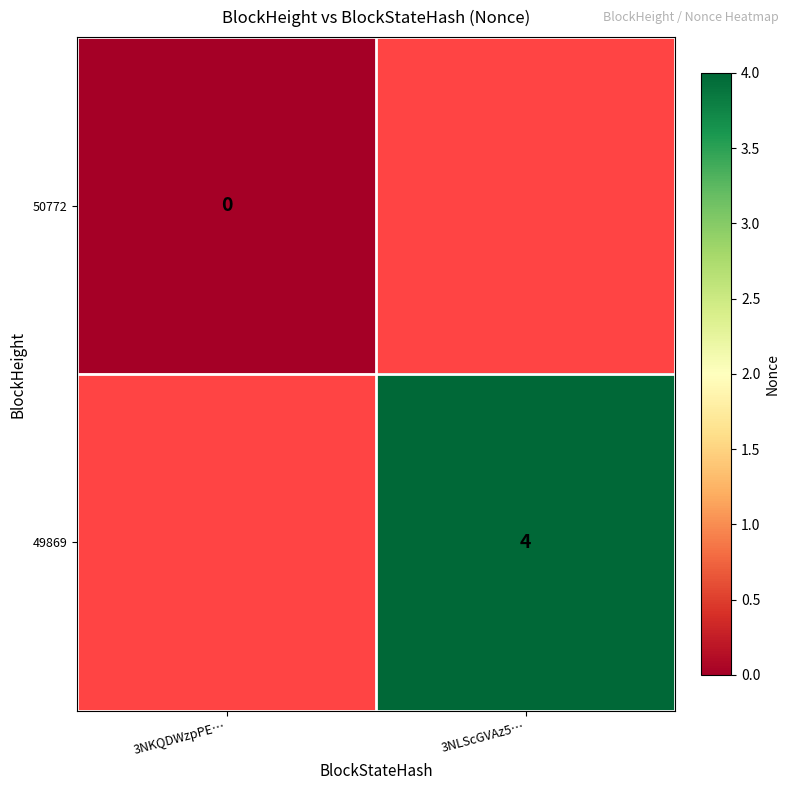

Is the value of 49869 at 3NLScGVAz5… greater than the value of 50772 at 3NKQDWzpPE…?

Yes